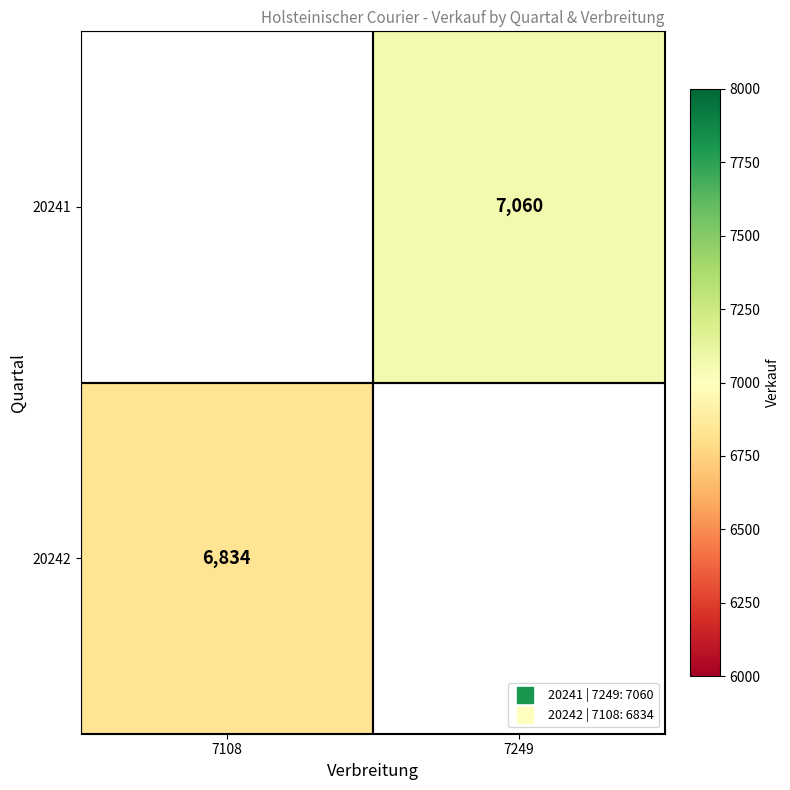

Rank the series by their average value, from highest to lowest.

20241, 20242